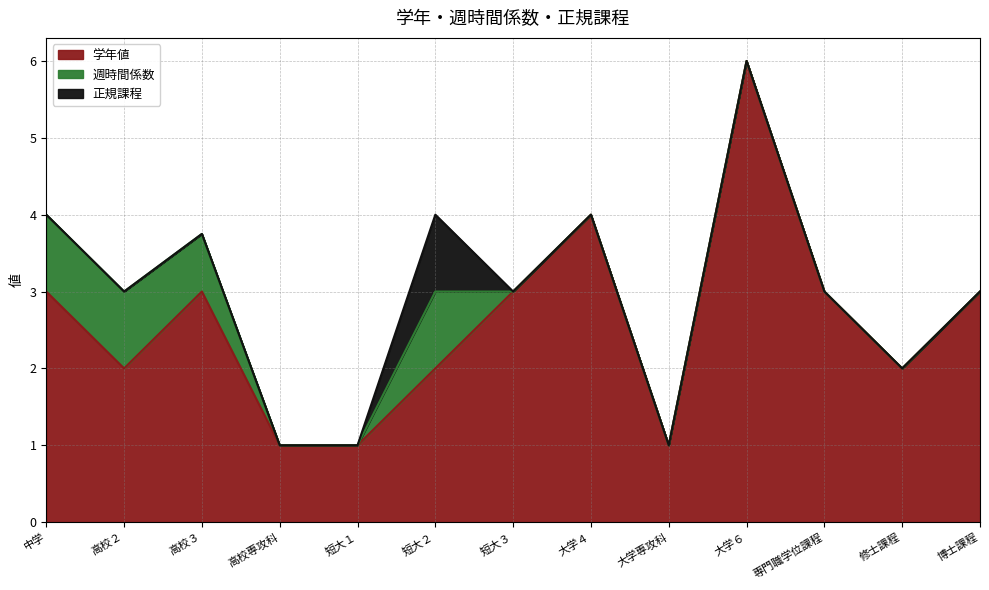

What position from the right is 高校２?

12